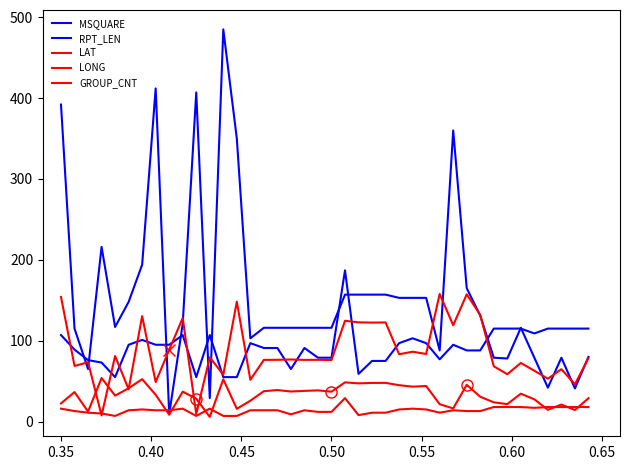

Is this an area chart (filled region under the line)?

No